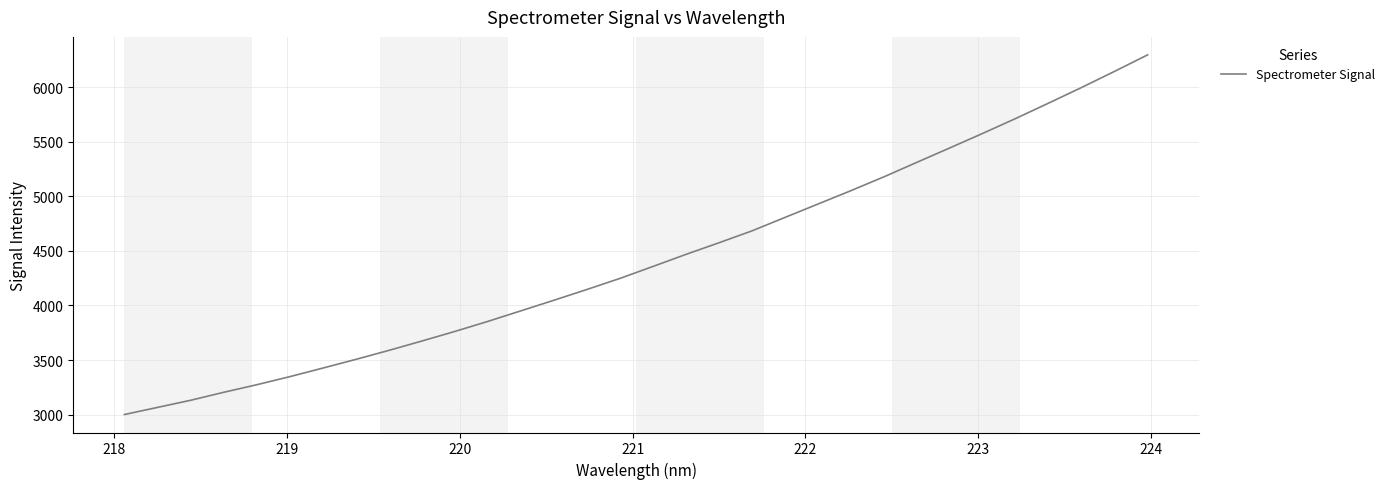

Does the chart display data point markers on the line(s)?

No